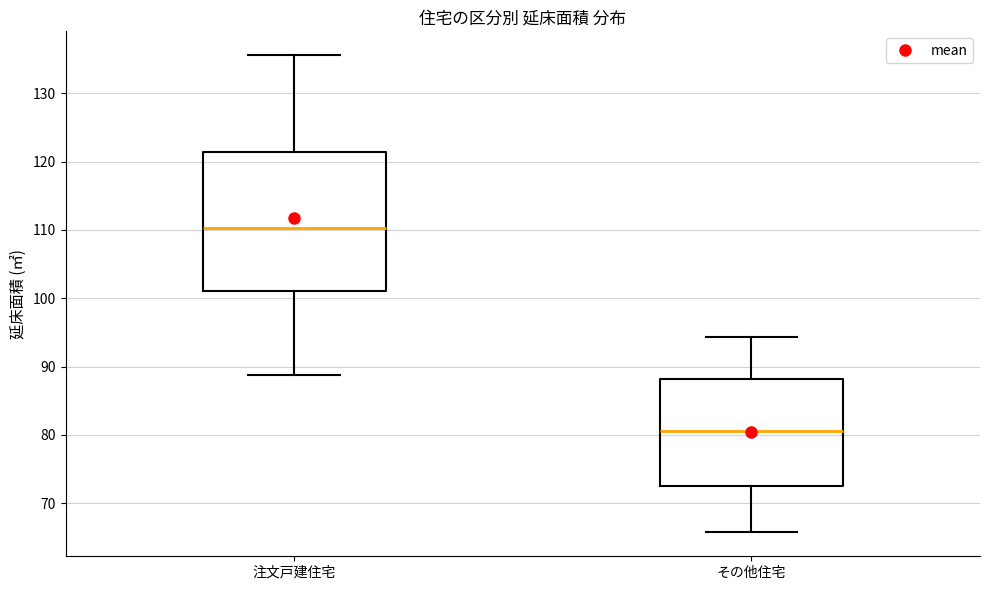

Reading left to right, transcribe this box plot: for each box, give where its median line is, the range the box spans, and where its two whiskers end, as read against the y-axis. The values are not printed on the chart, so give them approximately, as read against the axis.

注文戸建住宅: median 110, box 101 to 121, whiskers 89 to 136
その他住宅: median 81, box 72 to 88, whiskers 66 to 94